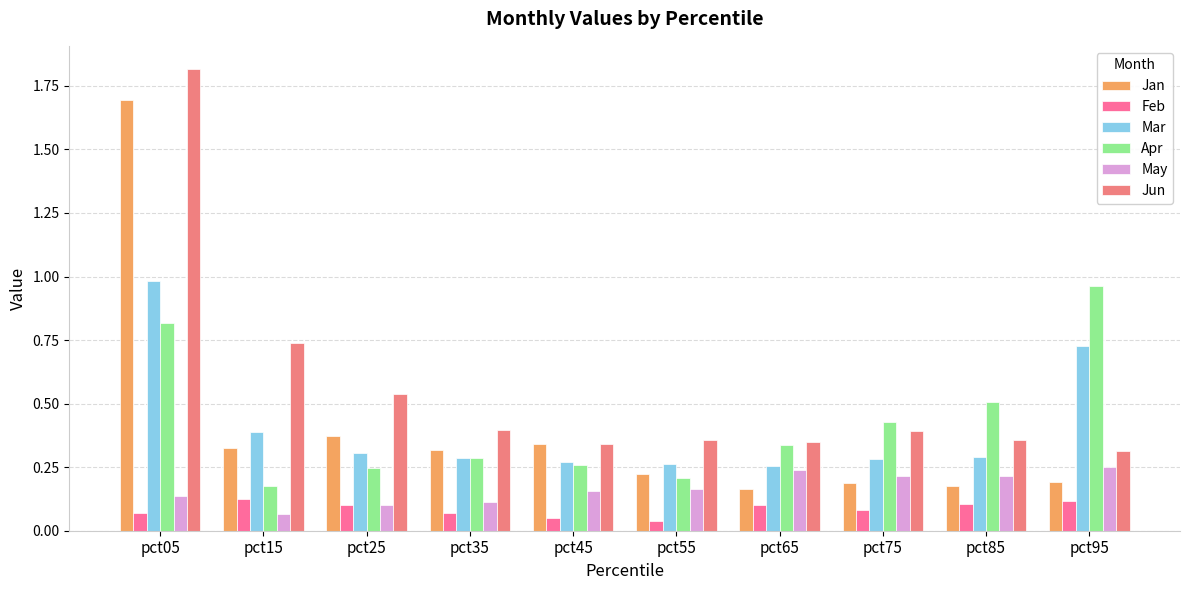

Which has a higher value, pct25 or pct05?

pct05